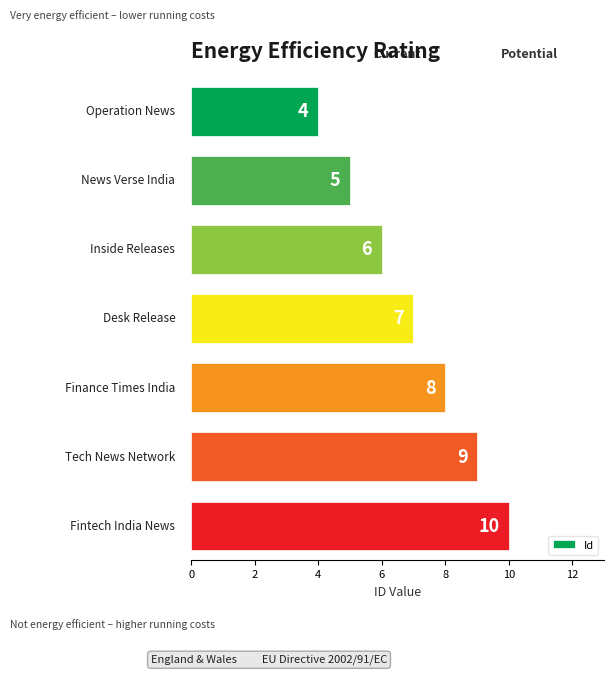

What is the difference between the maximum and second lowest values?

5